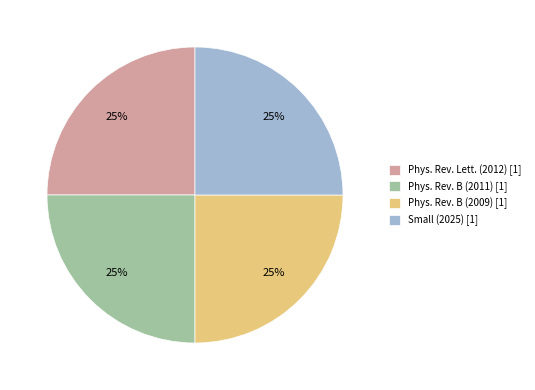

Is there any slice that represents more than half of the pie?

No